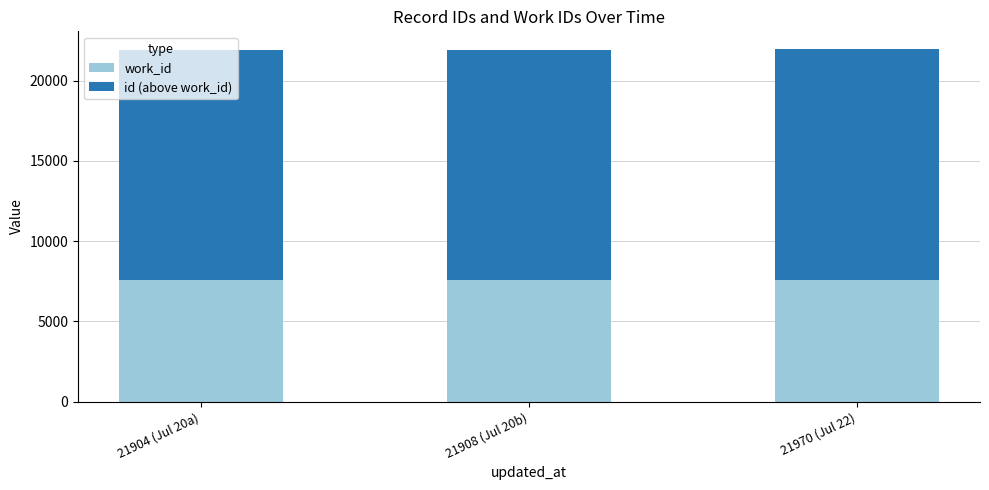

How many distinct data groups are displayed?

2